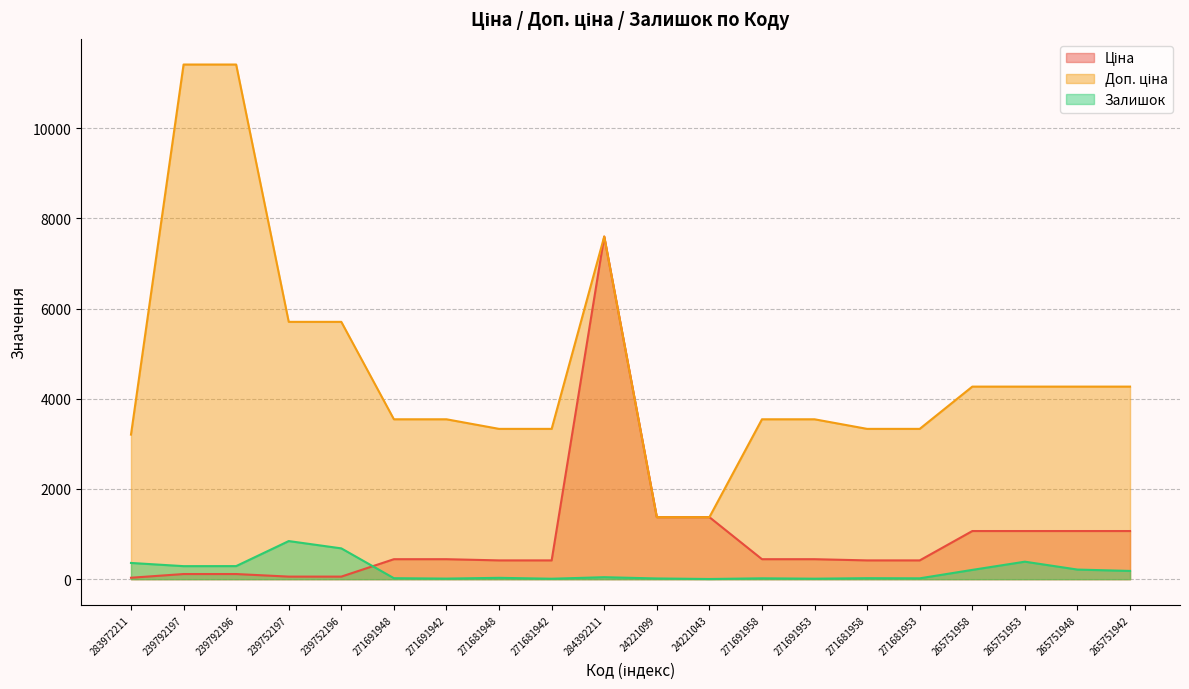

How many data points in Залишок are less than 44?

10